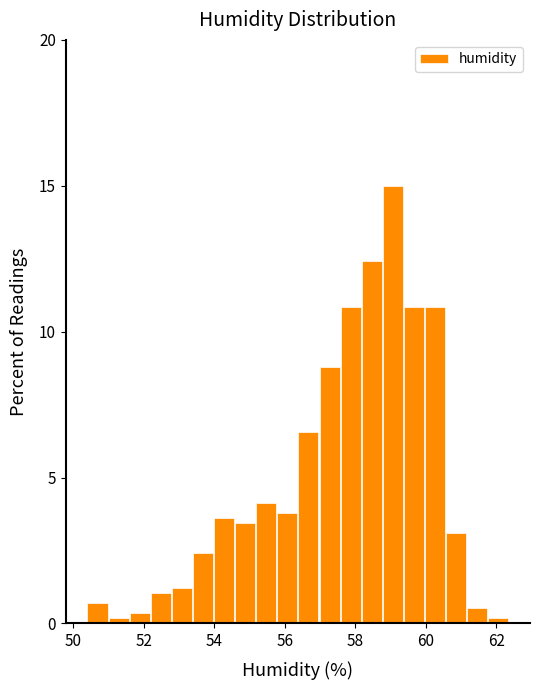

Around what value on the x-axis is the tallest bar? Give the approximate position of its centre, as read against the axis.

59.0